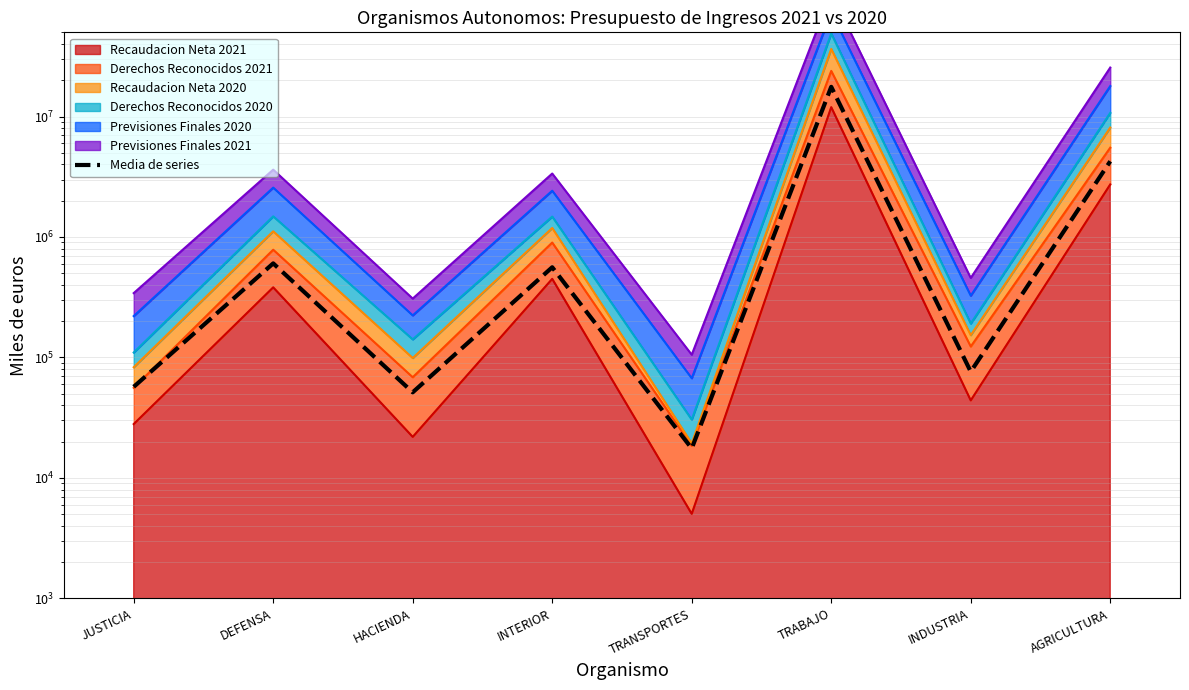

Is it true that the value at HACIENDA is 13621.5?

False